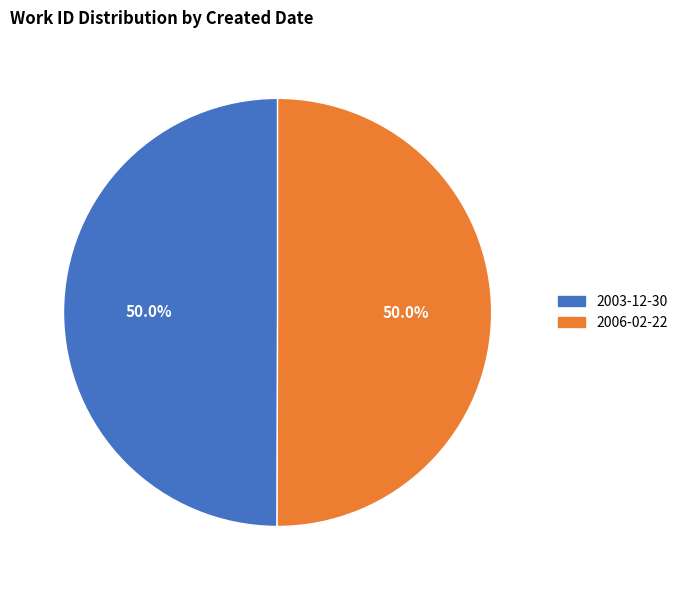

Count the number of slices in the pie.

2